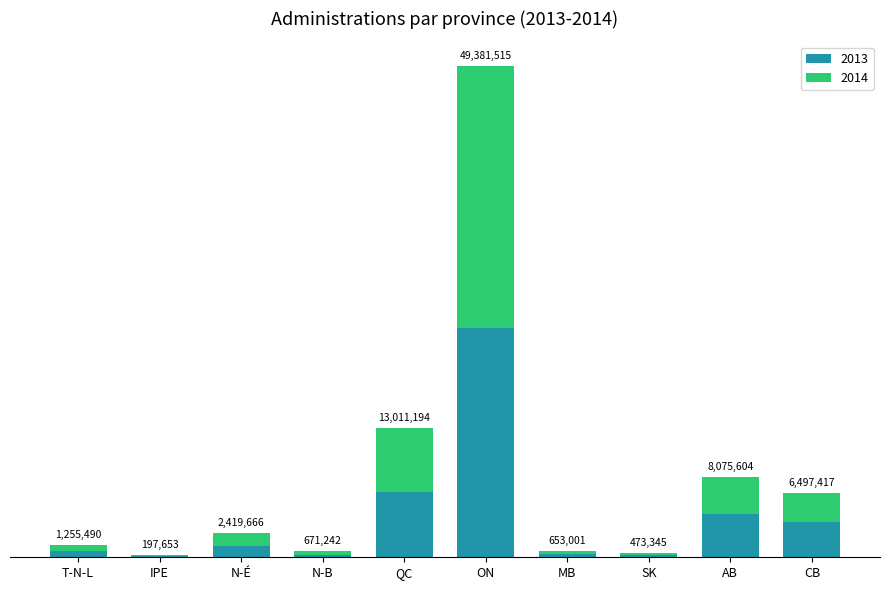

Are the bars horizontal?

No